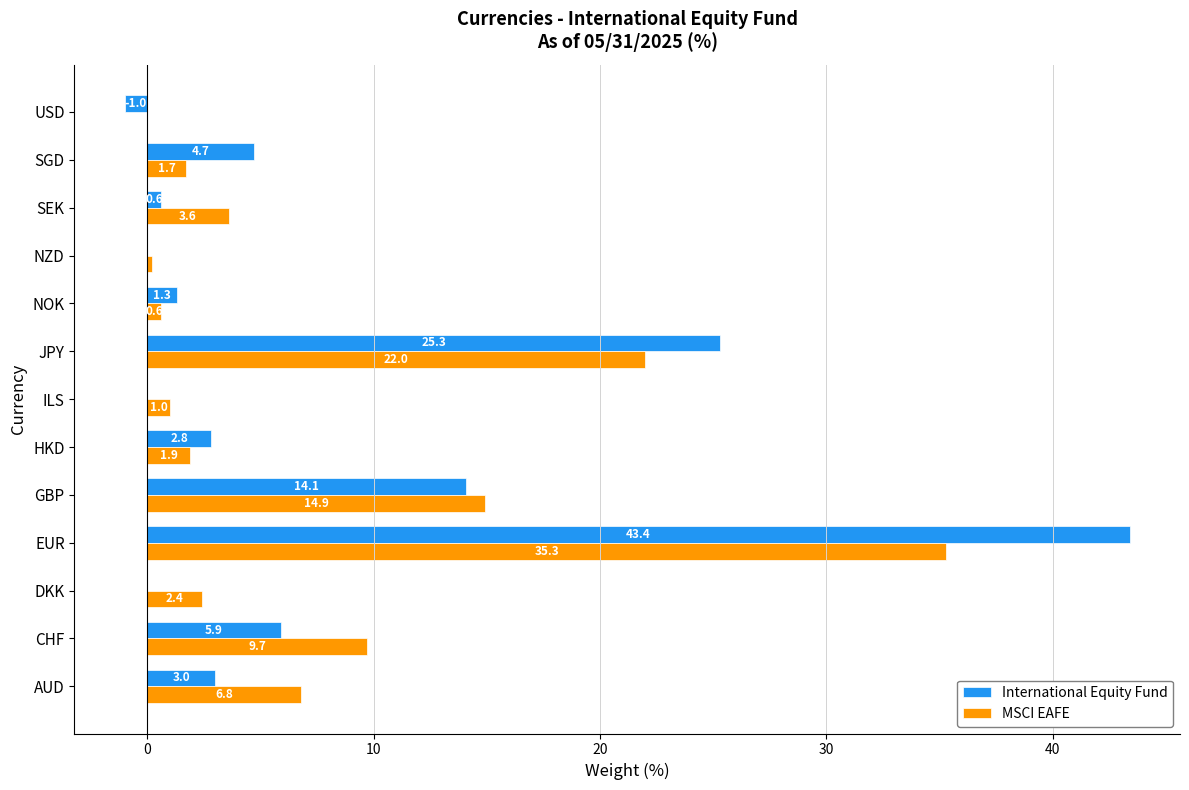

Between AUD and JPY, which series saw the biggest shift?

International Equity Fund